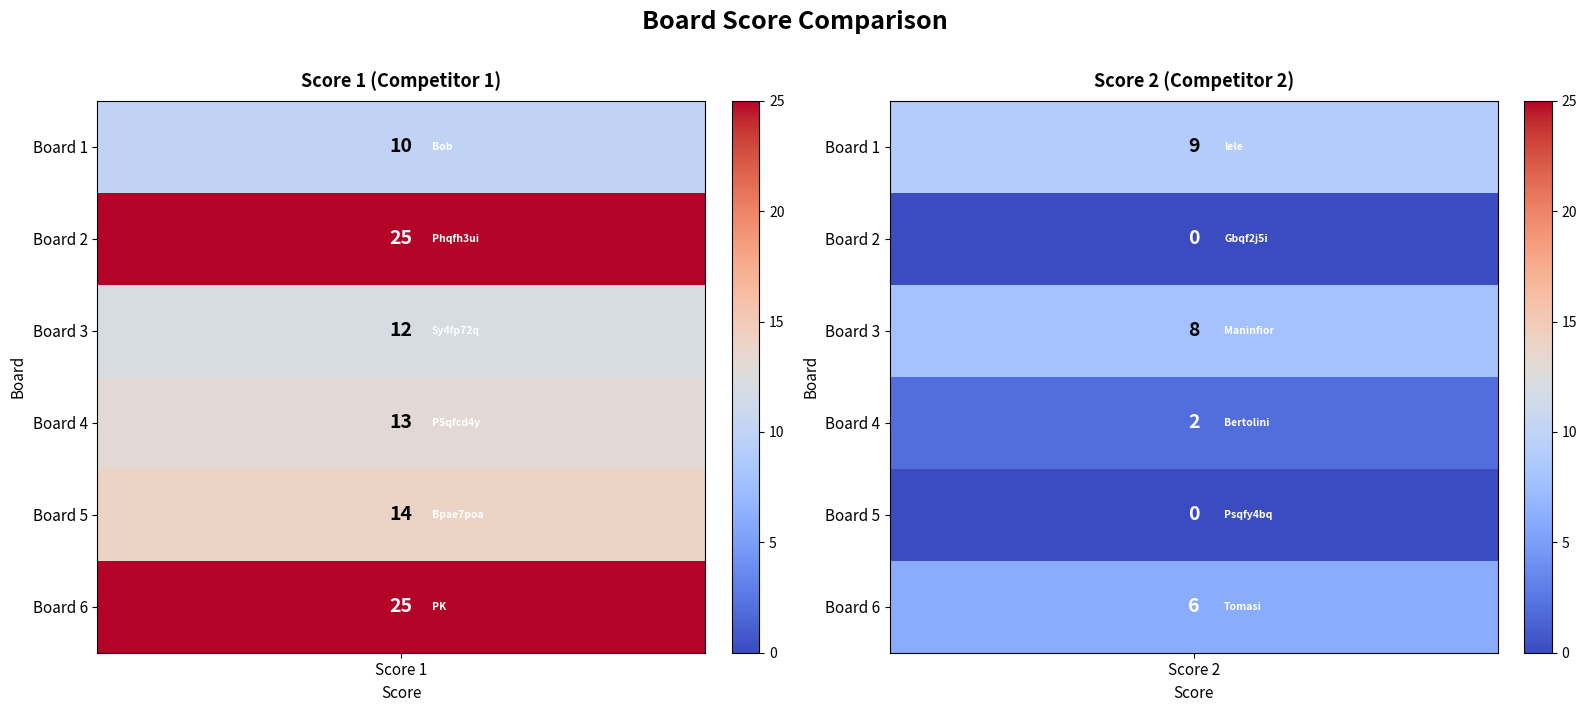

Reading left to right, list all the values displayed in this chart.

Score 1: 10	25	12	13	14	25
Score 2: 9	0	8	2	0	6